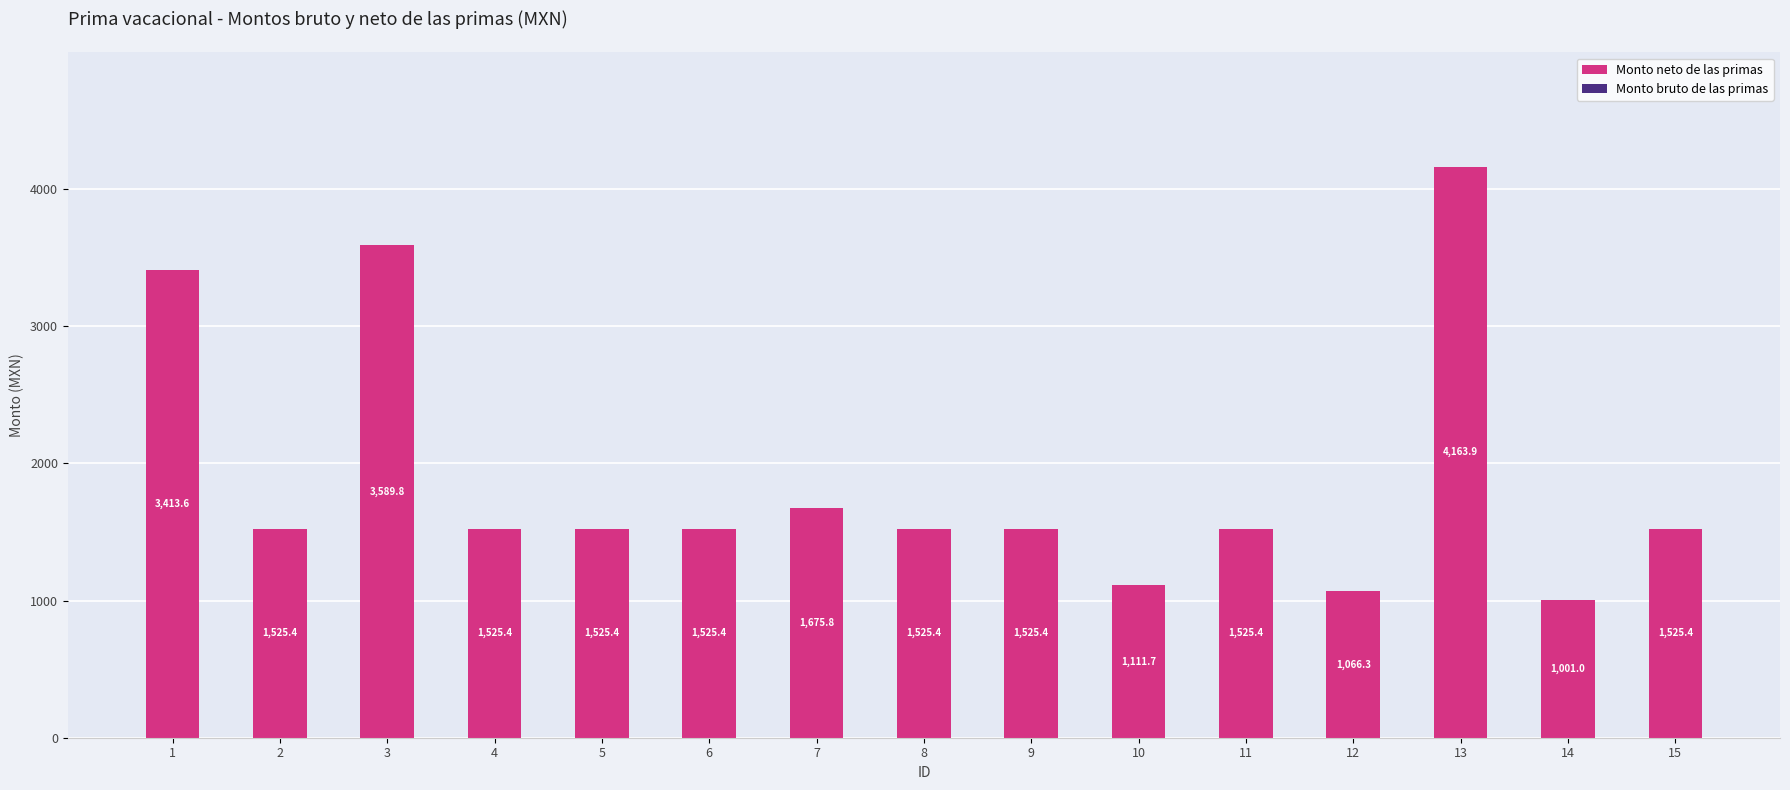

True or false: the data shows 6110.2 at 3.

False